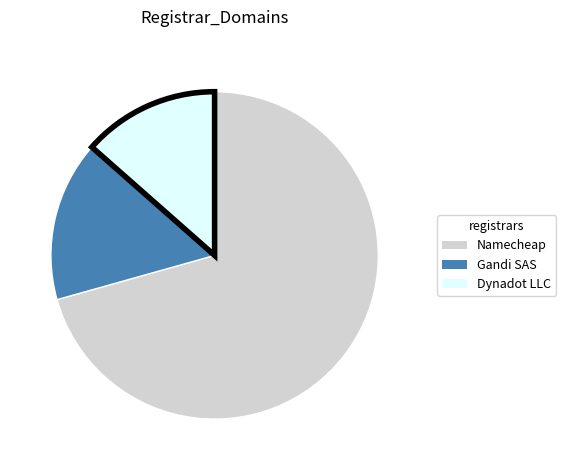

Is there a majority slice in this chart?

Yes